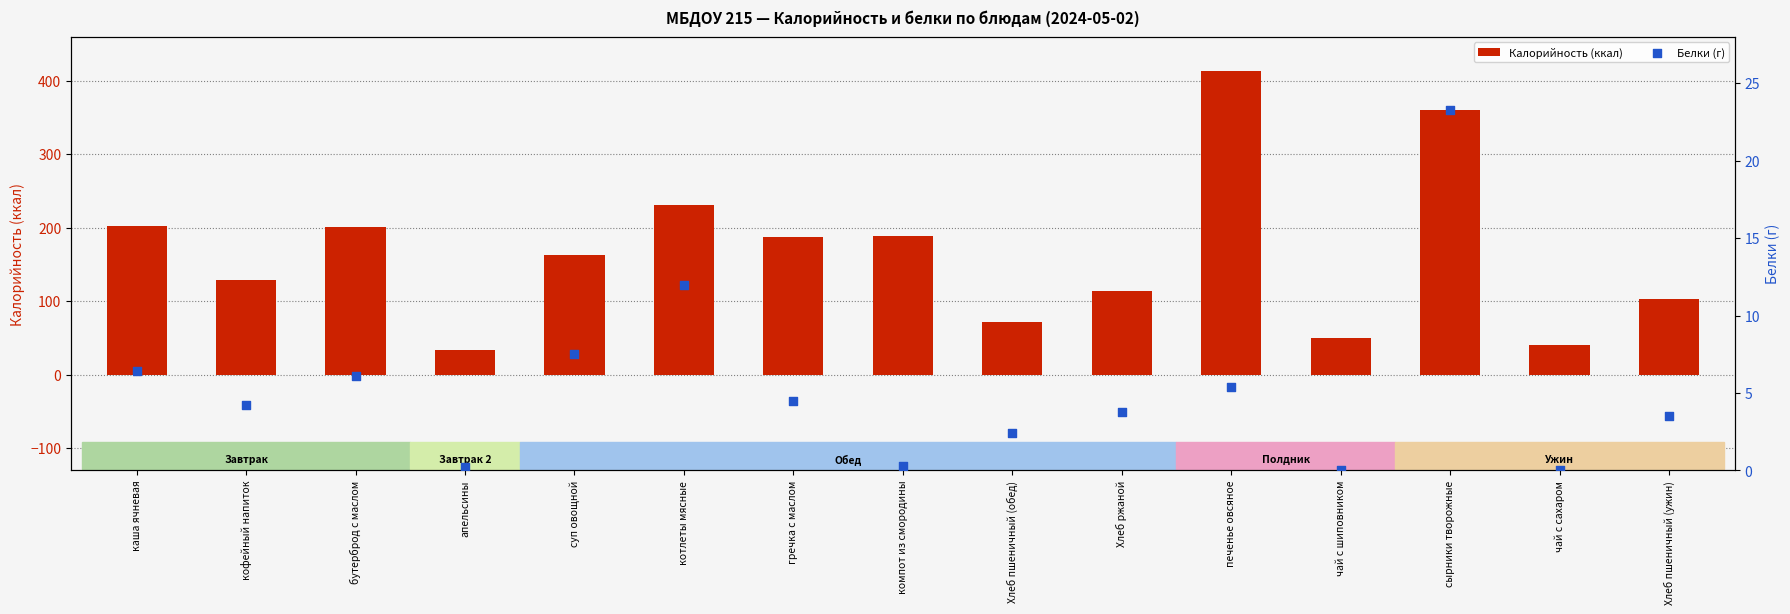

Which series contains the lowest Y value?

Белки (г)